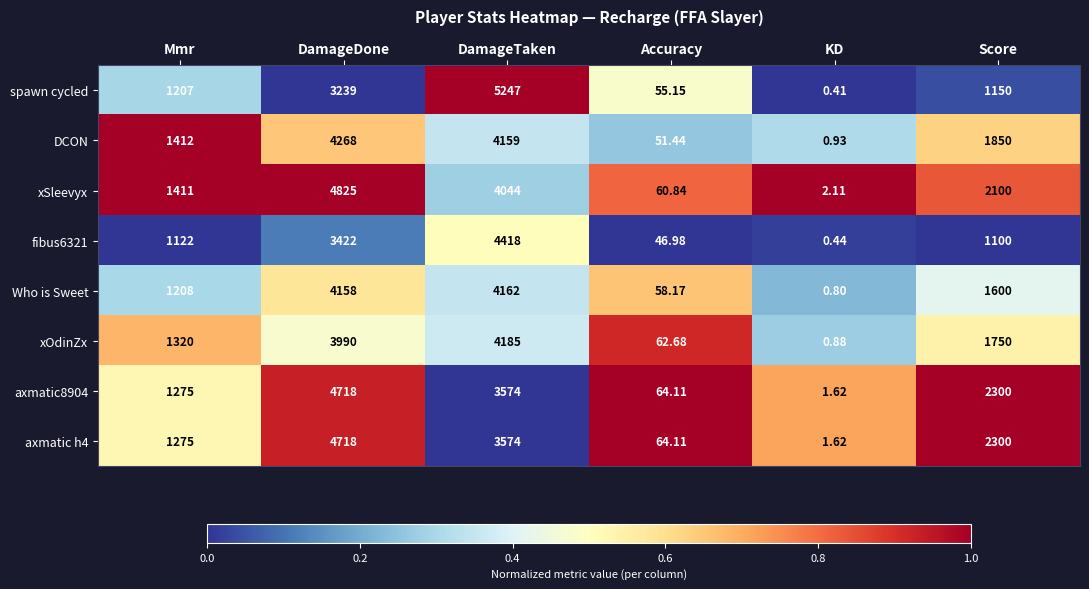

Which series has the widest spread of values?

spawn cycled